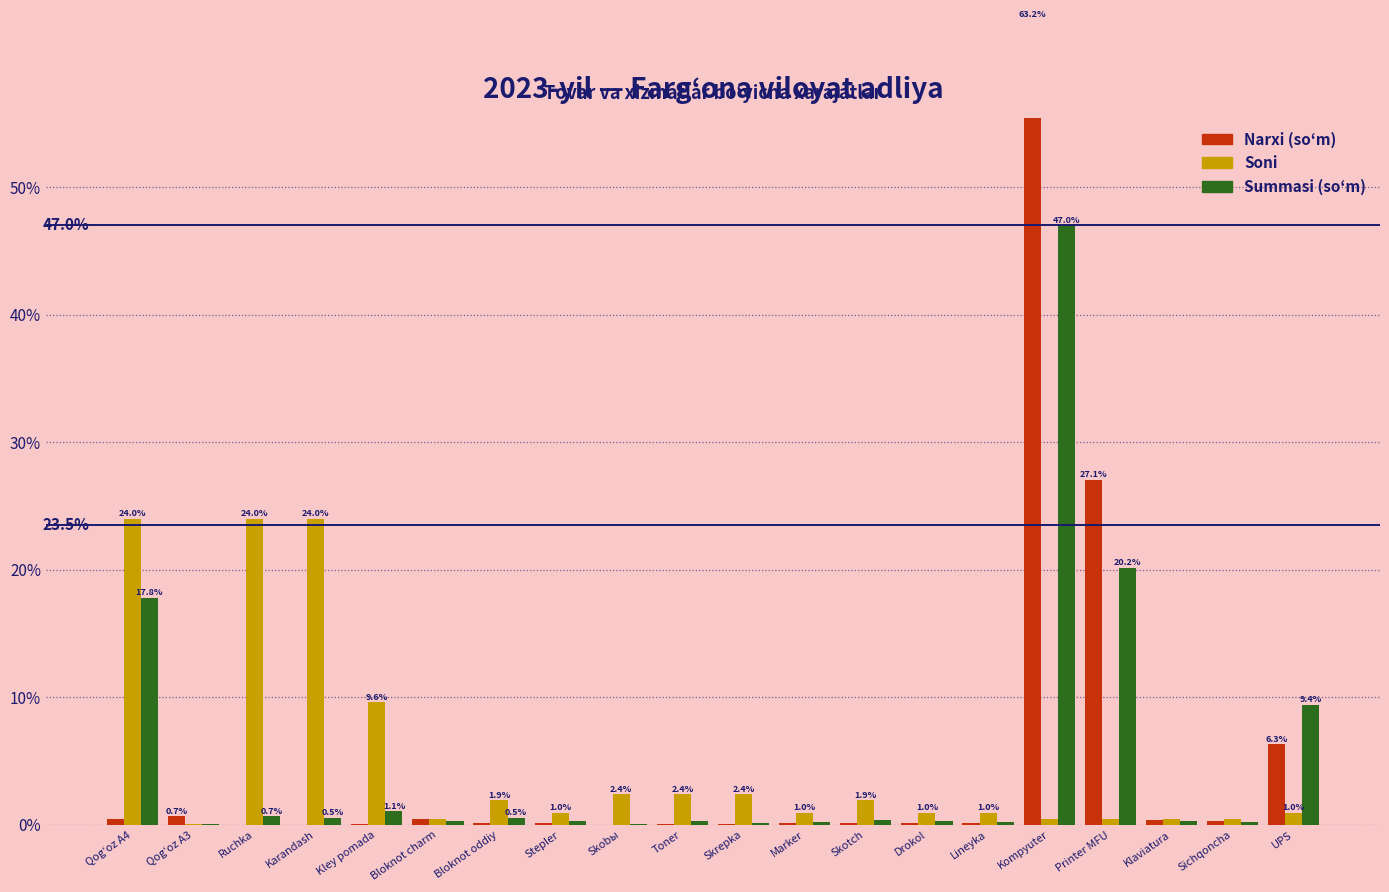

Reading left to right, what are all the values shown in this chart?

Narxi: Qogʻoz A4=0.5	Qogʻoz A3=0.7	Ruchka=0.0	Karandash=0.0	Kley pomada=0.1	Bloknot charm=0.5	Bloknot oddiy=0.2	Stepler=0.2	Skobы=0.0	Toner=0.1	Skrepka=0.0	Marker=0.1	Skotch=0.1	Drokol=0.2	Lineyka=0.1	Kompyuter=63.2	Printer MFU=27.1	Klaviatura=0.4	Sichqoncha=0.3	UPS=6.3
Soni: Qogʻoz A4=24.0	Qogʻoz A3=0.0	Ruchka=24.0	Karandash=24.0	Kley pomada=9.6	Bloknot charm=0.5	Bloknot oddiy=1.9	Stepler=1.0	Skobы=2.4	Toner=2.4	Skrepka=2.4	Marker=1.0	Skotch=1.9	Drokol=1.0	Lineyka=1.0	Kompyuter=0.5	Printer MFU=0.5	Klaviatura=0.5	Sichqoncha=0.5	UPS=1.0
Summasi: Qogʻoz A4=17.8	Qogʻoz A3=0.1	Ruchka=0.7	Karandash=0.5	Kley pomada=1.1	Bloknot charm=0.3	Bloknot oddiy=0.5	Stepler=0.3	Skobы=0.1	Toner=0.3	Skrepka=0.2	Marker=0.2	Skotch=0.4	Drokol=0.3	Lineyka=0.2	Kompyuter=47.0	Printer MFU=20.2	Klaviatura=0.3	Sichqoncha=0.2	UPS=9.4